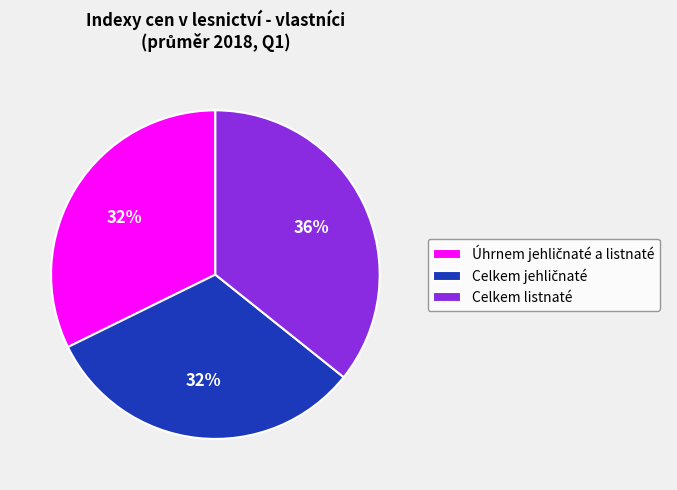

The Celkem listnaté slice represents 36% of the pie. True or false?

True